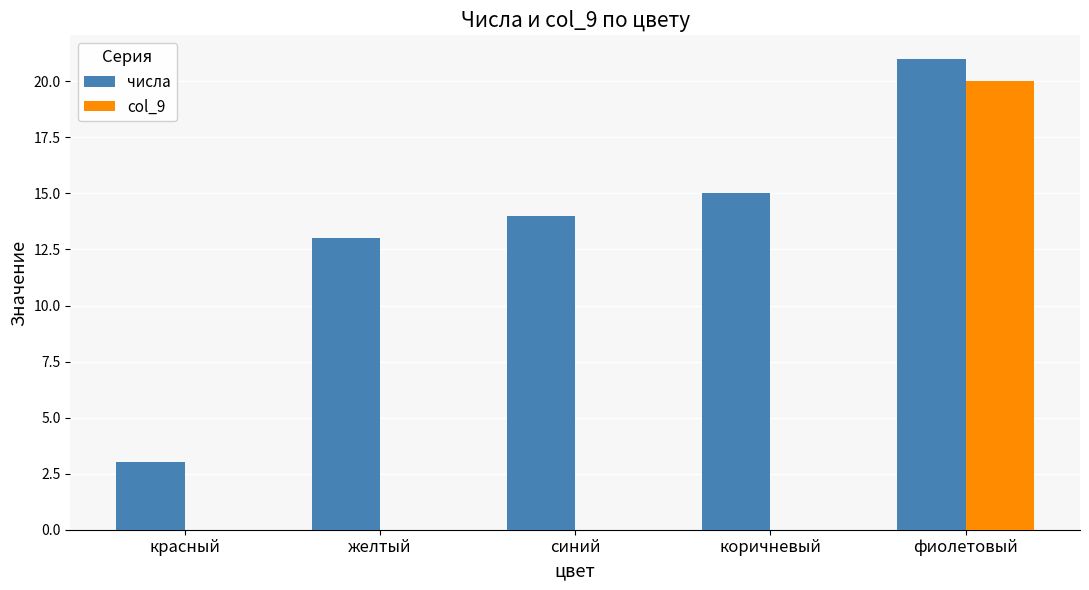

Between синий and коричневый, which series saw the biggest shift?

числа